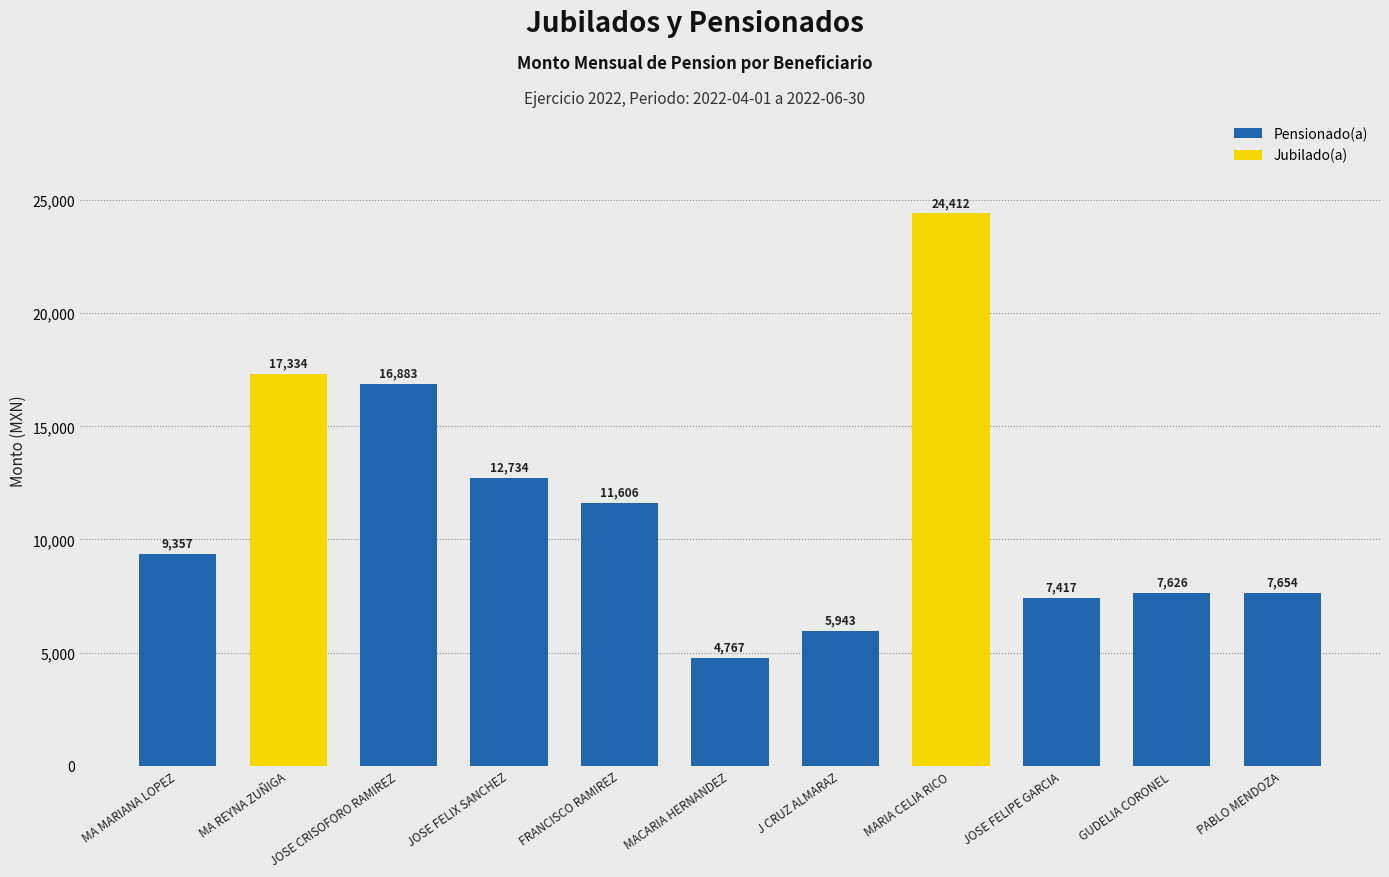

Reading left to right, transcribe all the data shown in this chart.

MA MARIANA LOPEZ=9357	MA REYNA ZUÑIGA=17334	JOSE CRISOFORO RAMIREZ=16883	JOSE FELIX SANCHEZ=12734	FRANCISCO RAMIREZ=11606	MACARIA HERNANDEZ=4767	J CRUZ ALMARAZ=5943	MARIA CELIA RICO=24412	JOSE FELIPE GARCIA=7417	GUDELIA CORONEL=7626	PABLO MENDOZA=7654